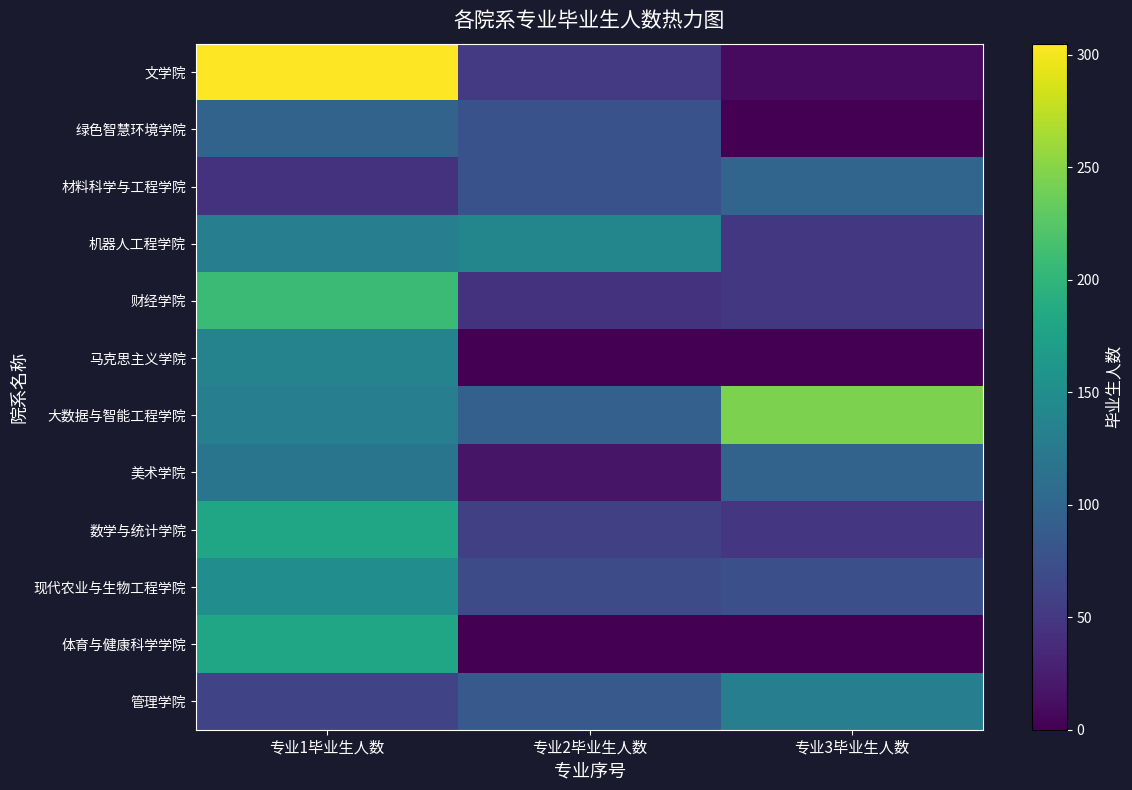

At which category is the sum across all series the highest?

专业1毕业生人数